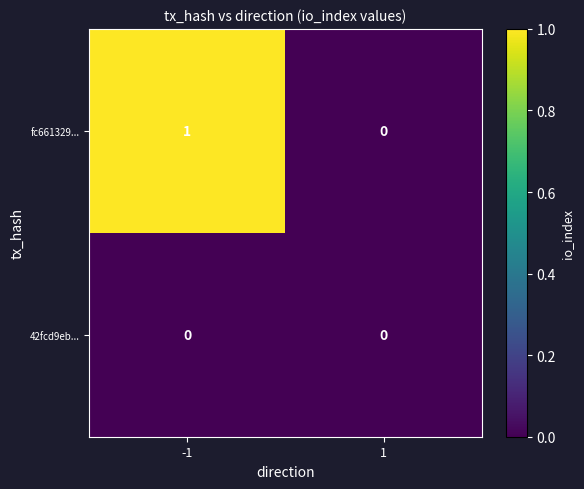

Which series has the largest total across all categories?

fc661329...